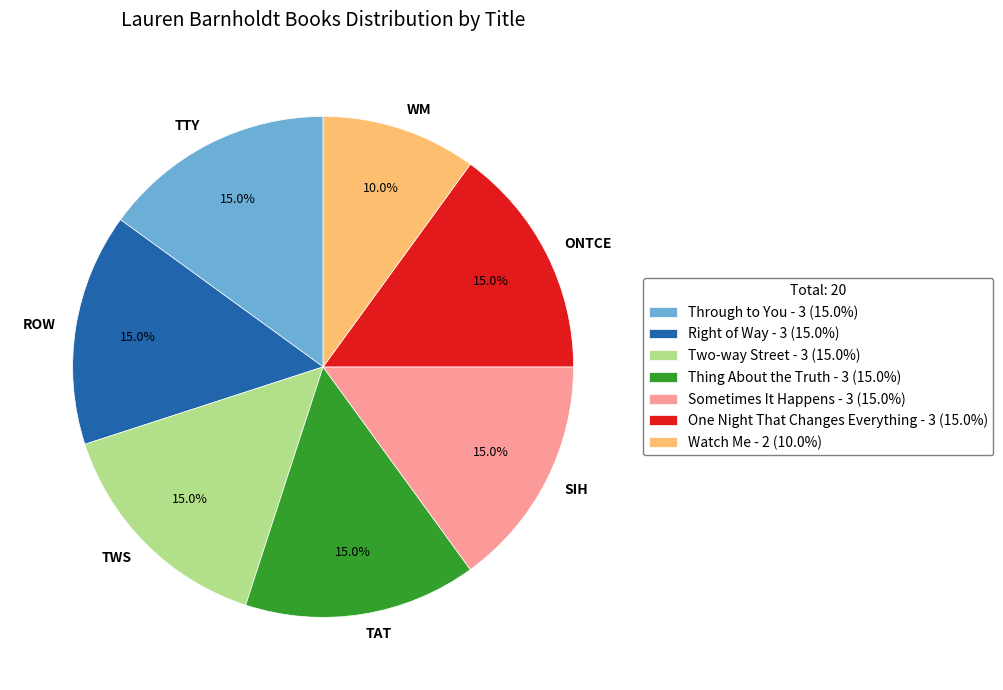

Does any single category account for the majority?

No